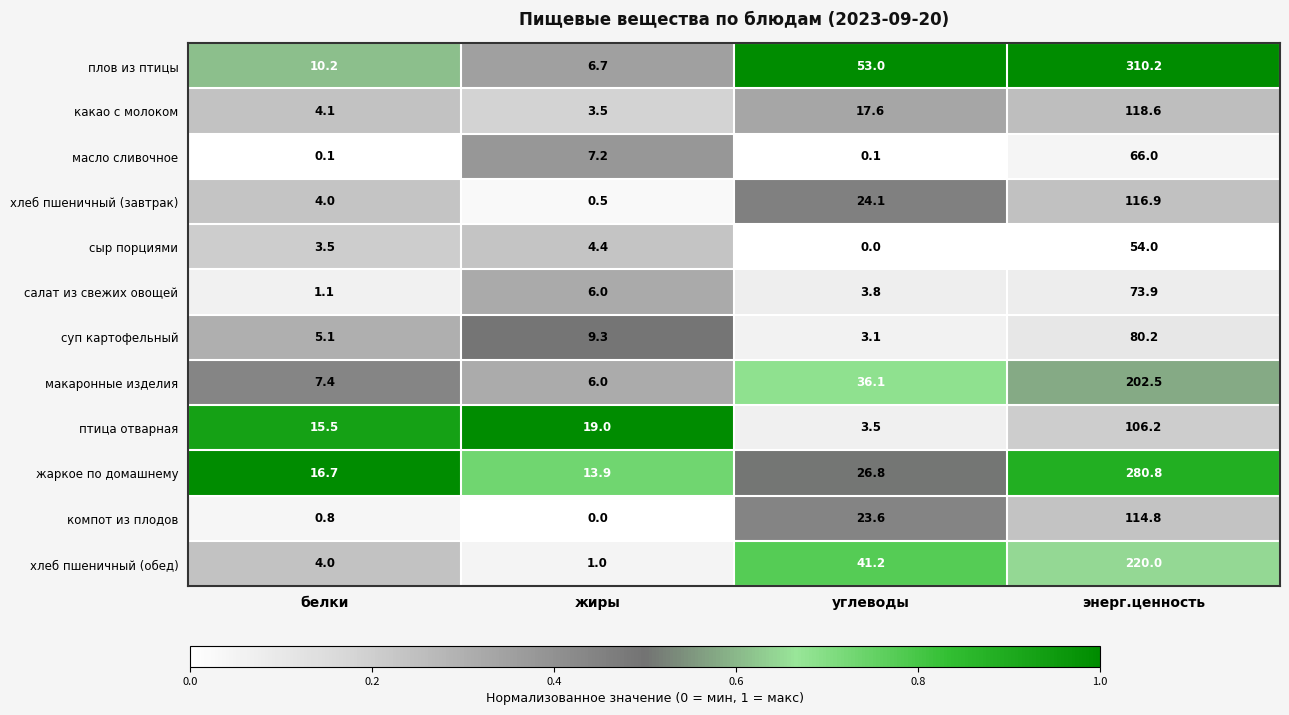

Which series has the largest range (max minus min)?

плов из птицы